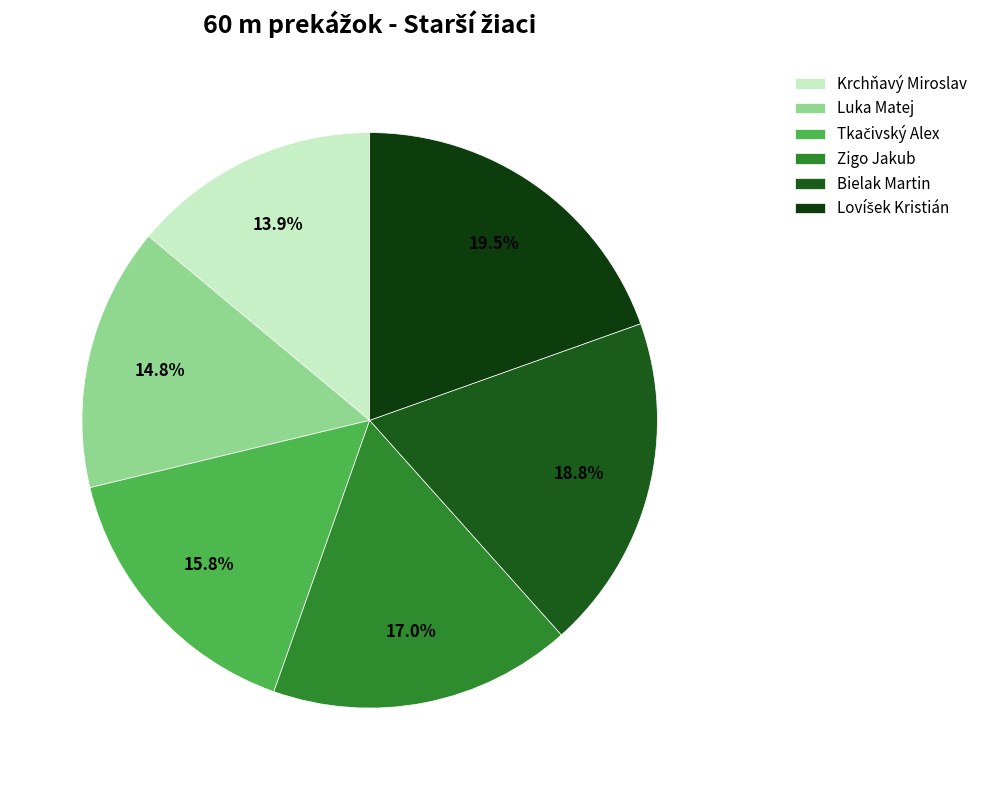

What percentage is the Zigo Jakub slice, to the nearest percent?

17%